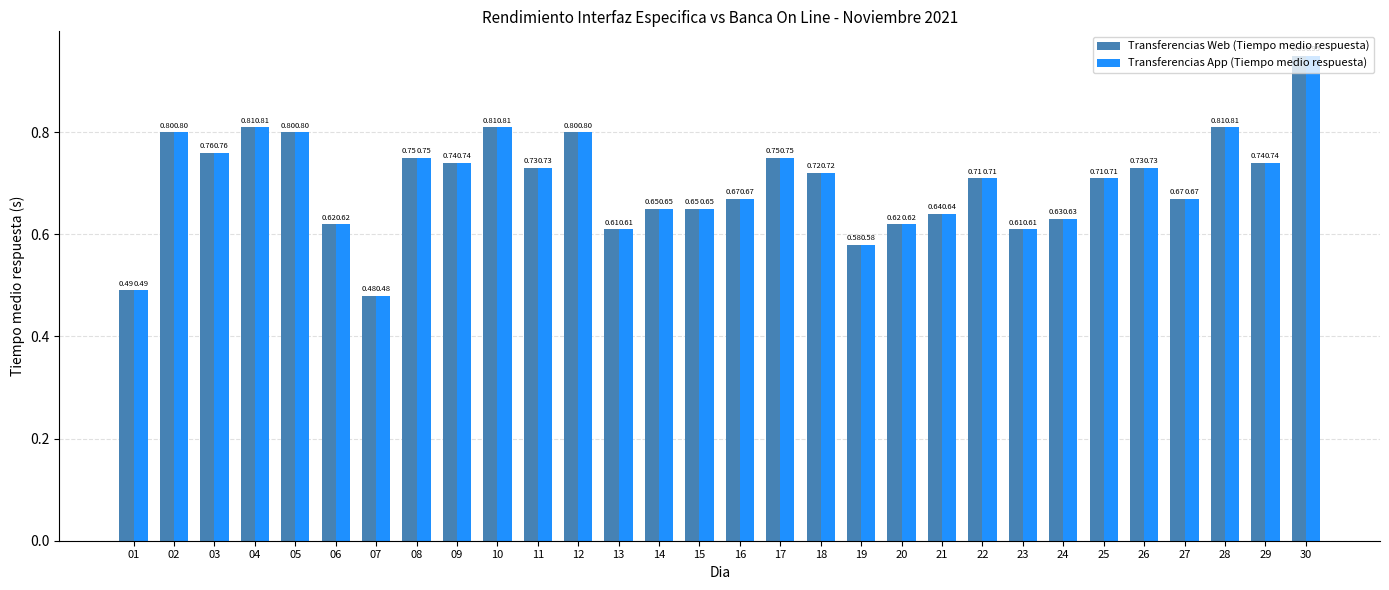

At which category is the sum across all series the highest?

30